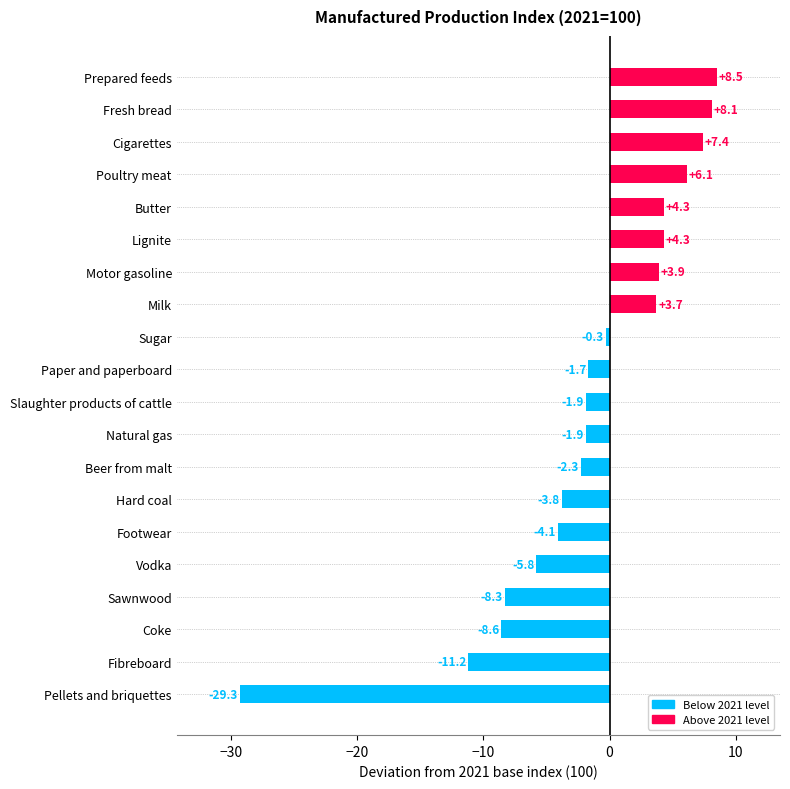

What is the difference between the maximum and minimum values?

37.8